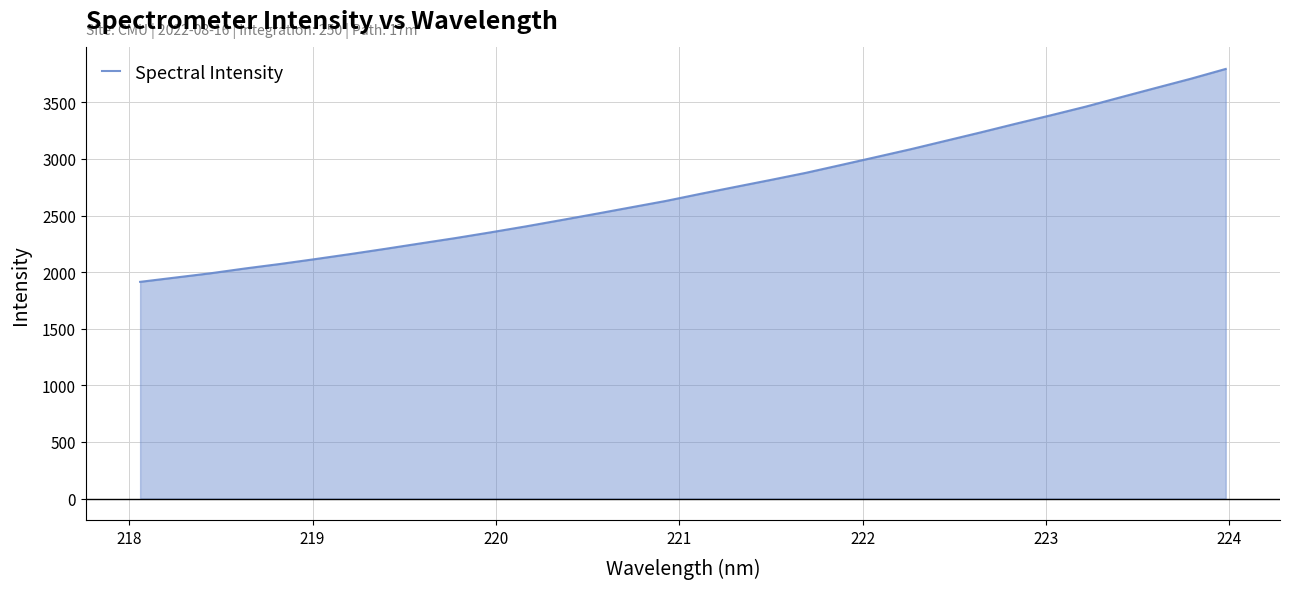

What is the minimum value shown in the chart?

1914.0